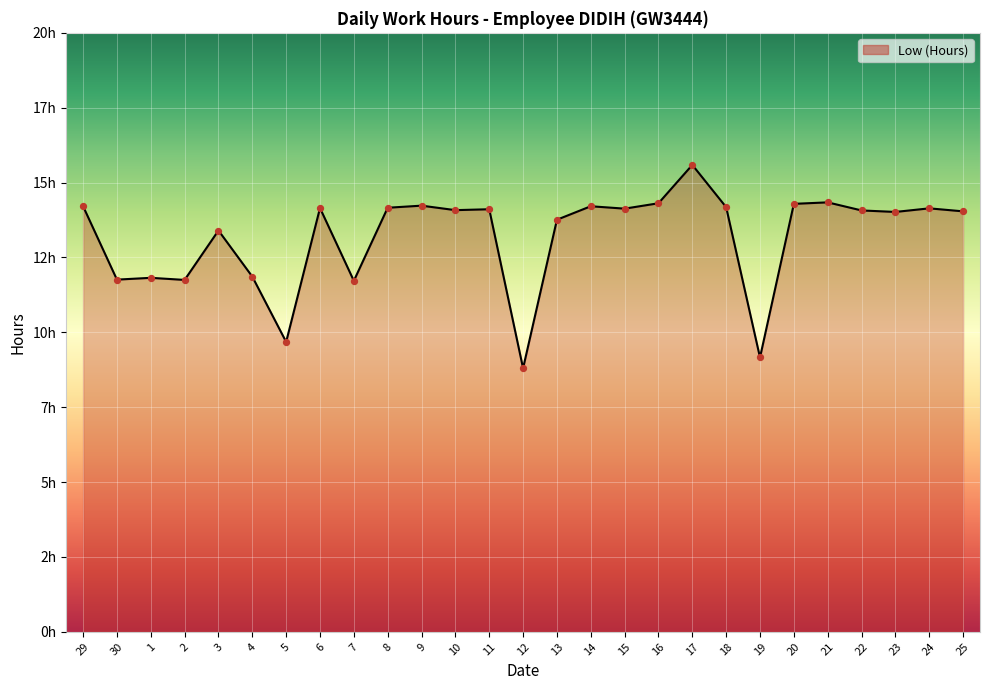

What is the change in value from 12 to 16?

+5.5